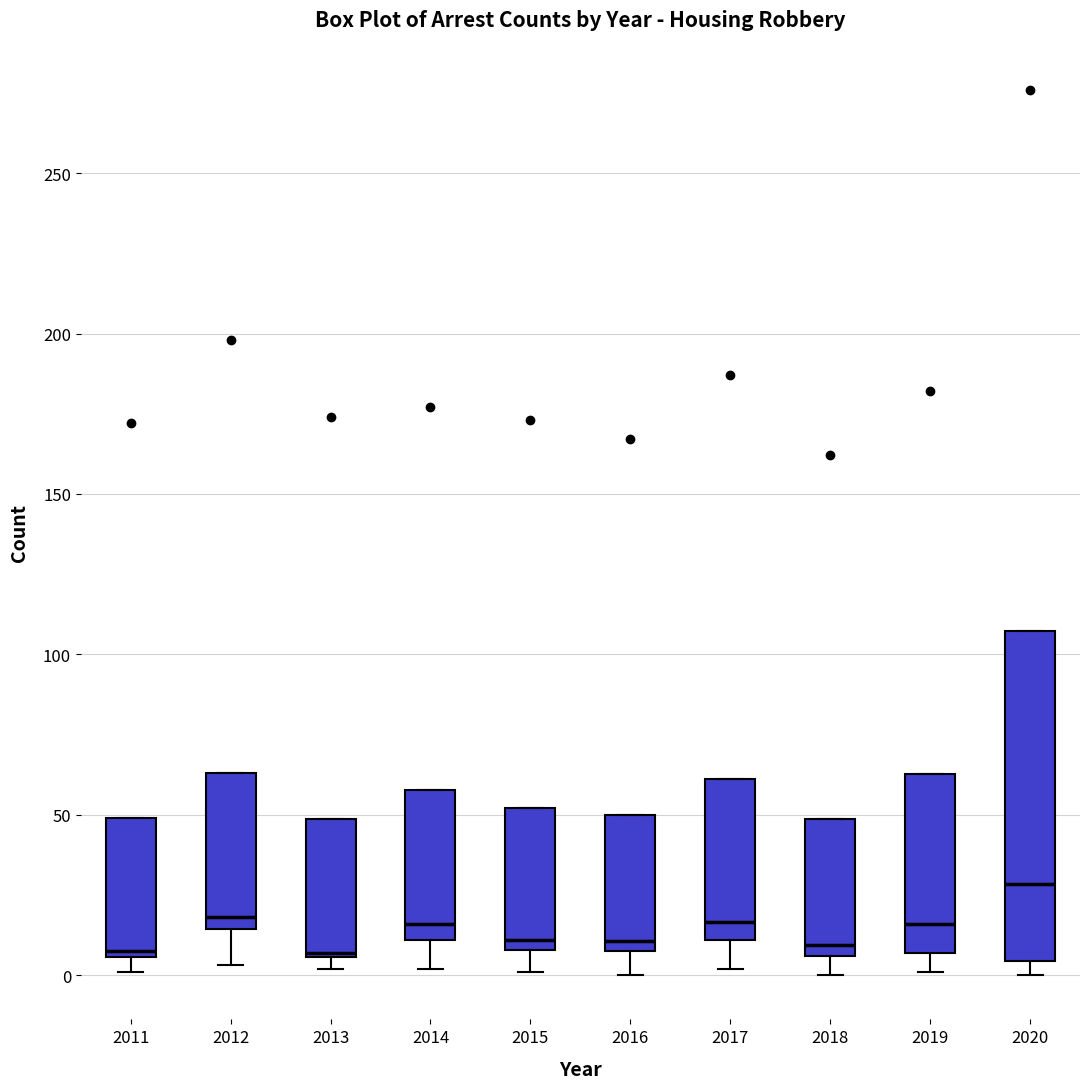

Where is the upper edge of the box at x = 2013 on the y-axis? The values are not printed on the chart, so give them approximately, as read against the axis.

50